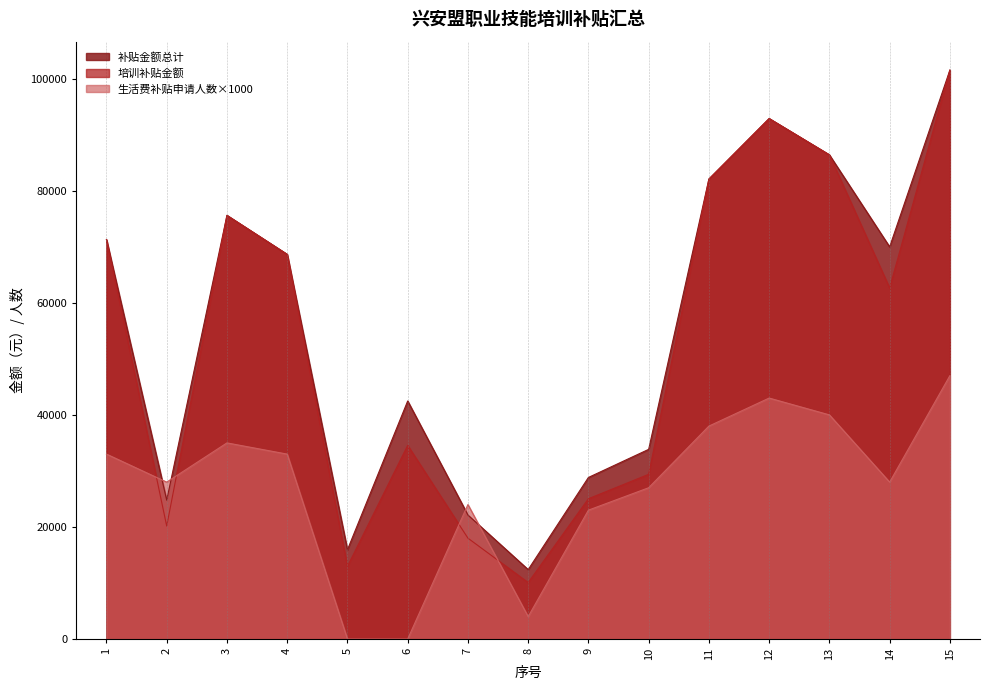

What are all the series names shown in the legend?

补贴金额总计, 培训补贴金额, 生活费补贴申请人数×1000